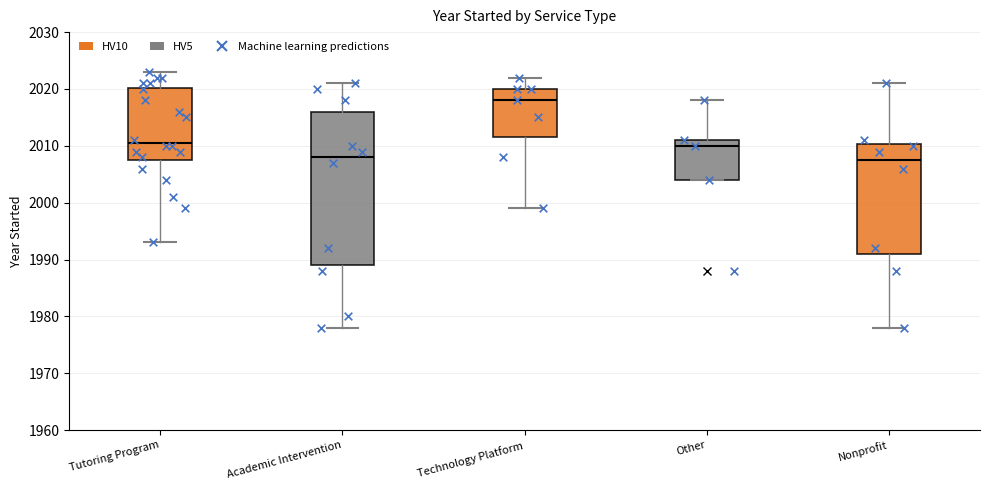

Comparing the boxes themselves (not the whiskers), which one is the tallest?

Academic Intervention